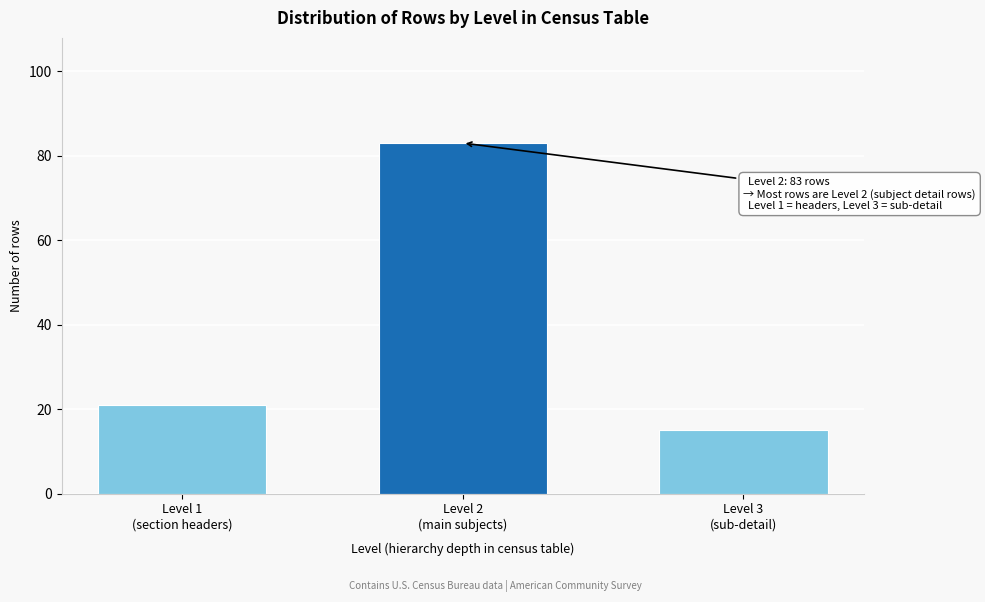

Reading left to right, list all the values displayed in this chart.

21	83	15